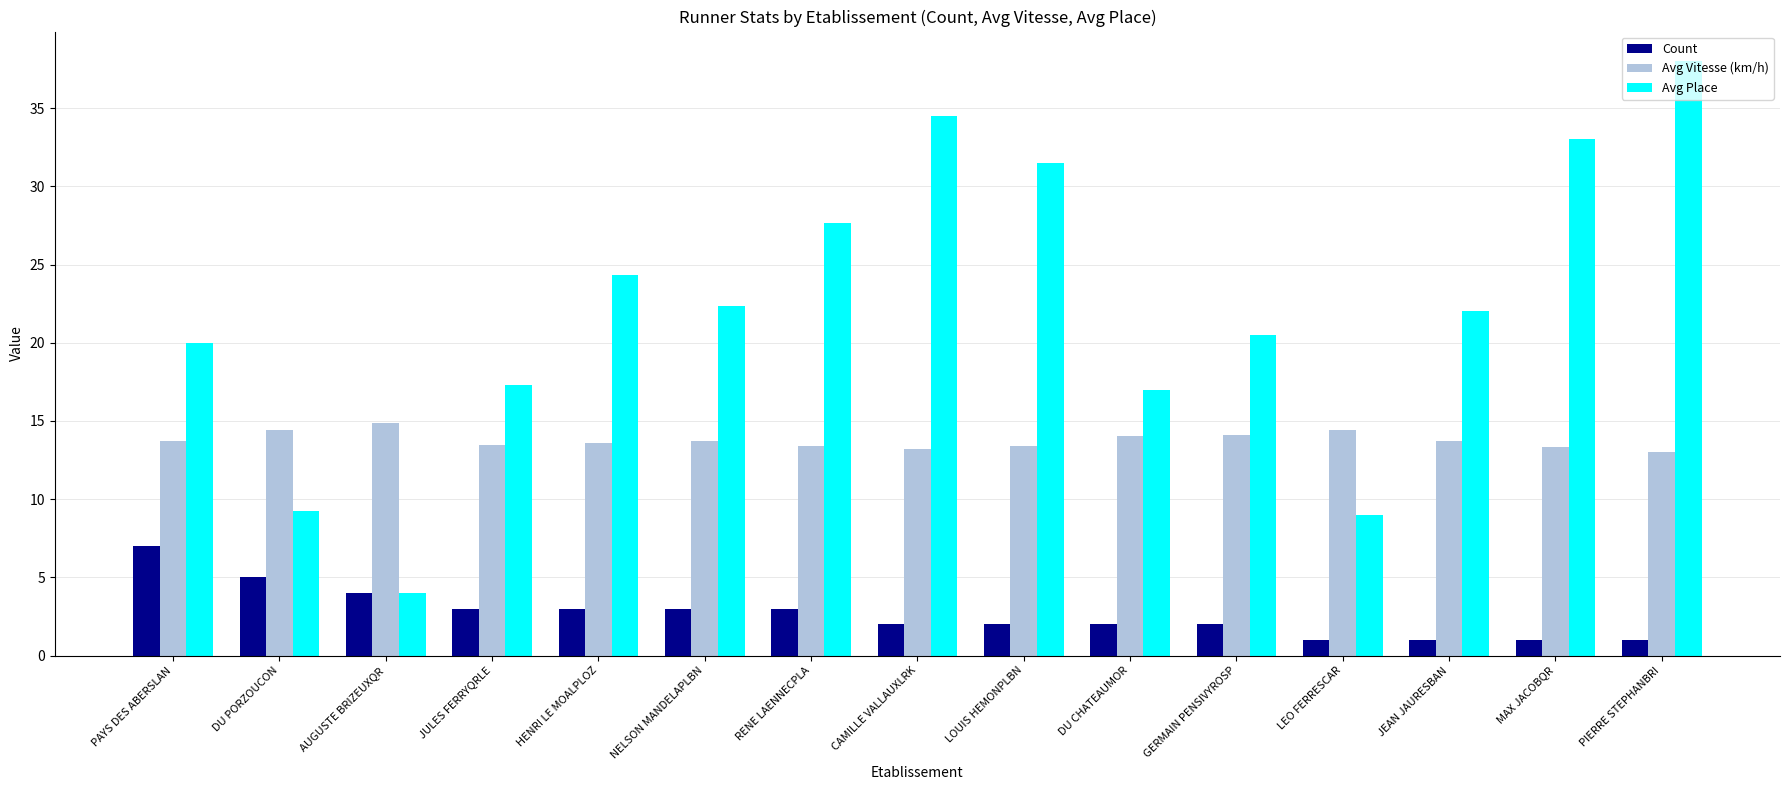

What is the label of the 7th bar from the left?

RENE LAENNECPLA